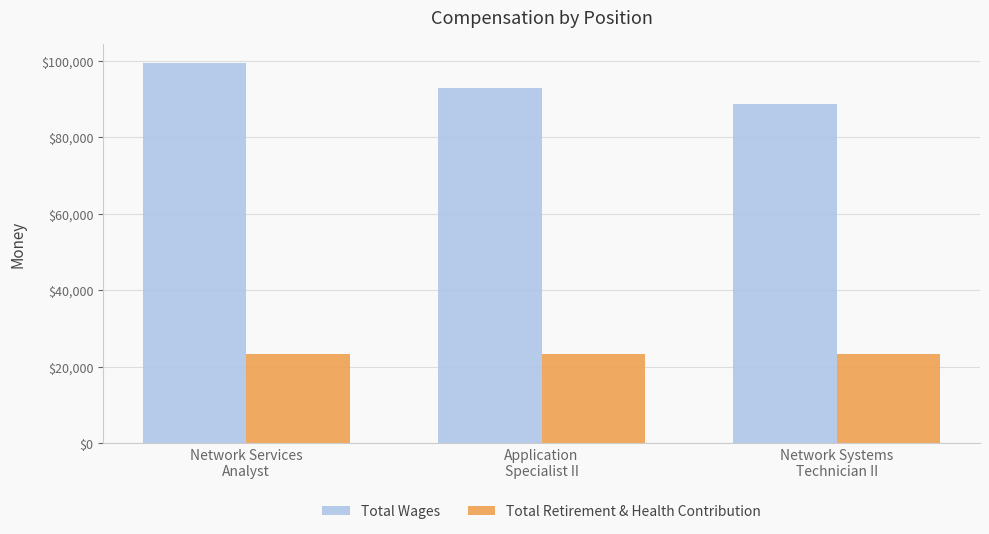

The Total Retirement & Health Contribution series shows 23201 at Network Systems
Technician II. True or false?

True